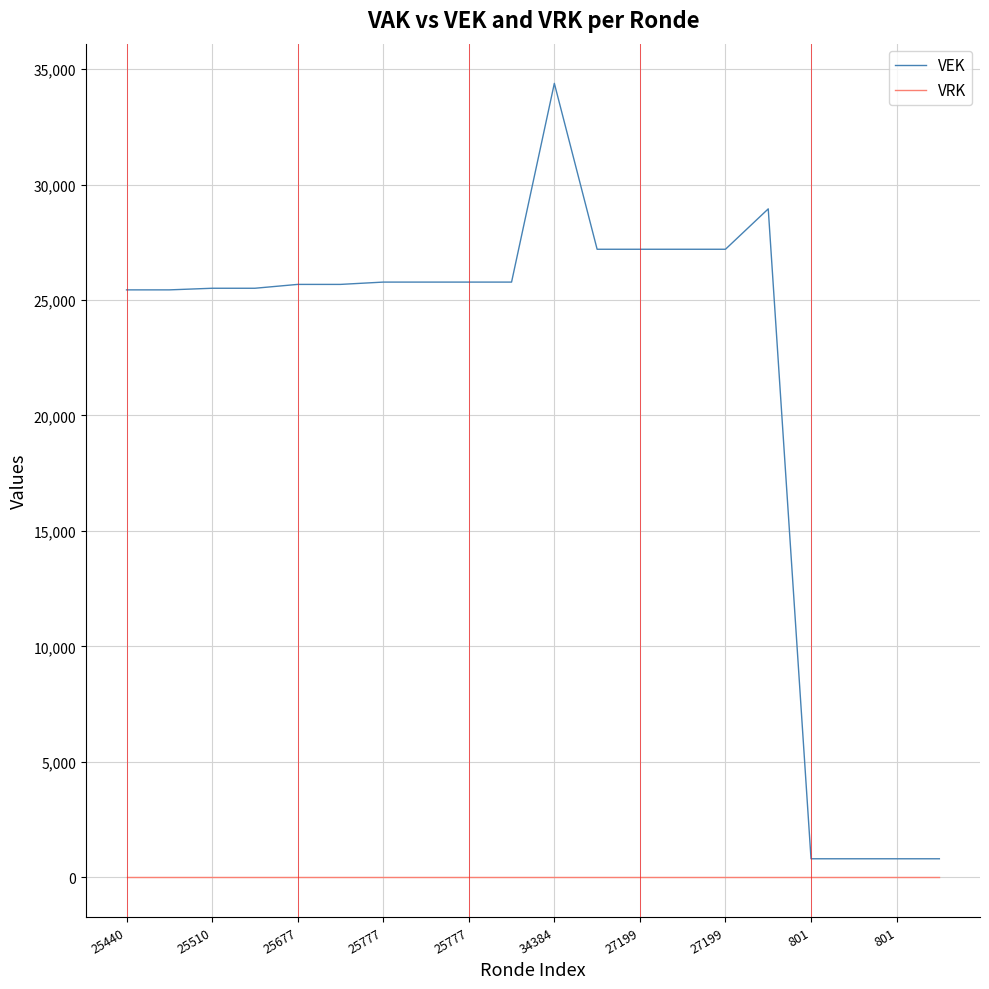

Which series has the widest spread of values?

VEK